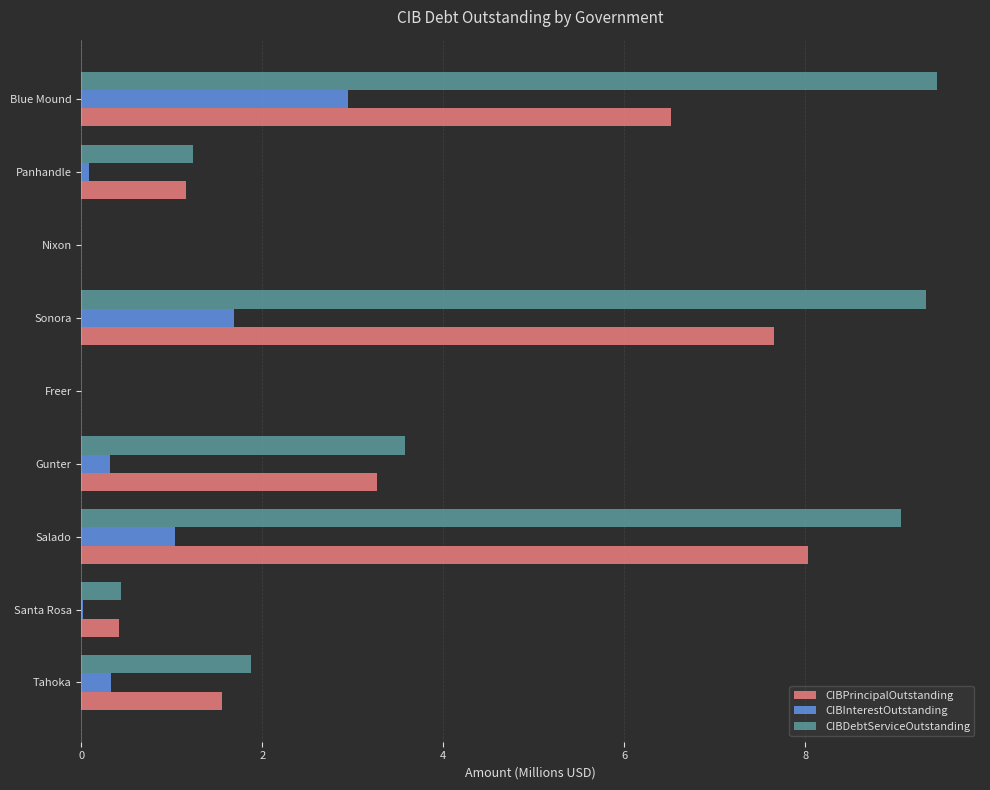

Where is CIBDebtServiceOutstanding nearest to the value 4?

Gunter